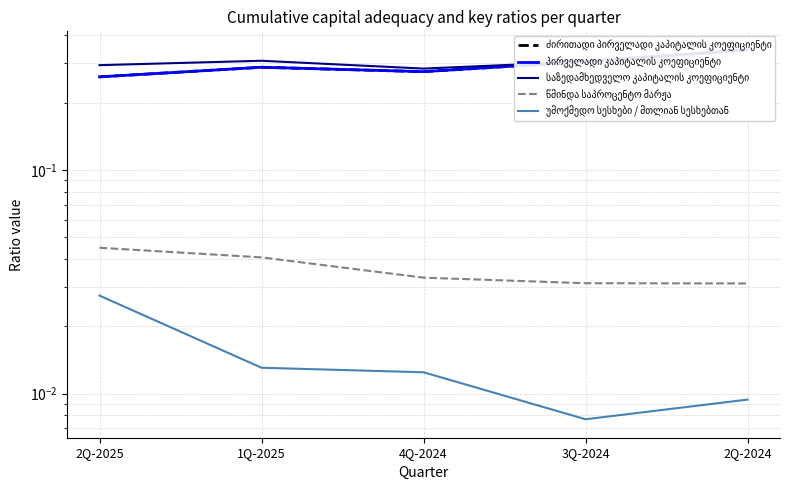

How many წმინდა საპროცენტო მარჟა values are between 0 and 1?

5